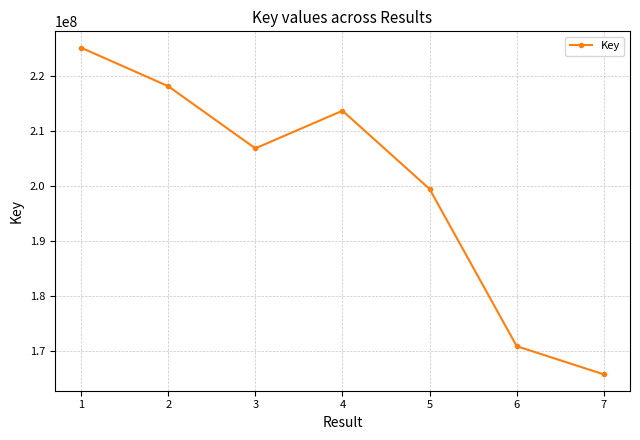

Read the value at 4.

213720424